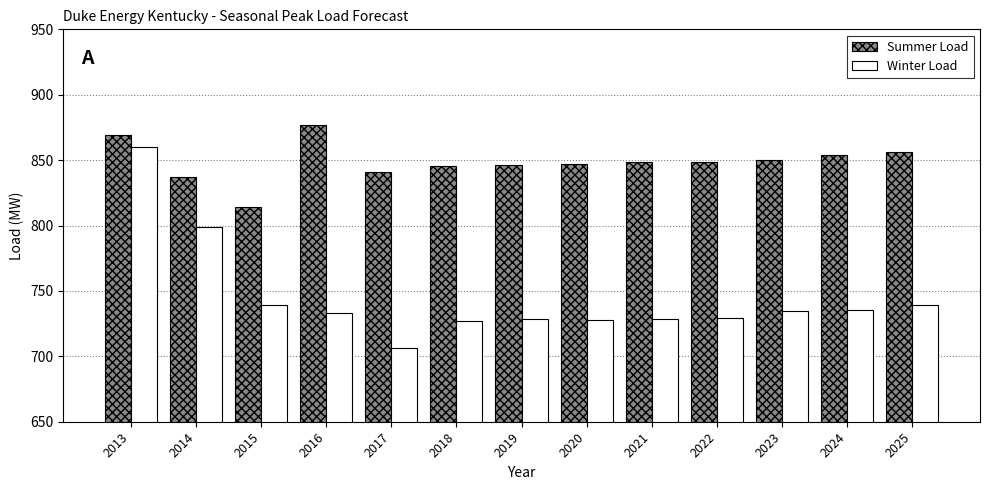

How many bars are there in each group?

2